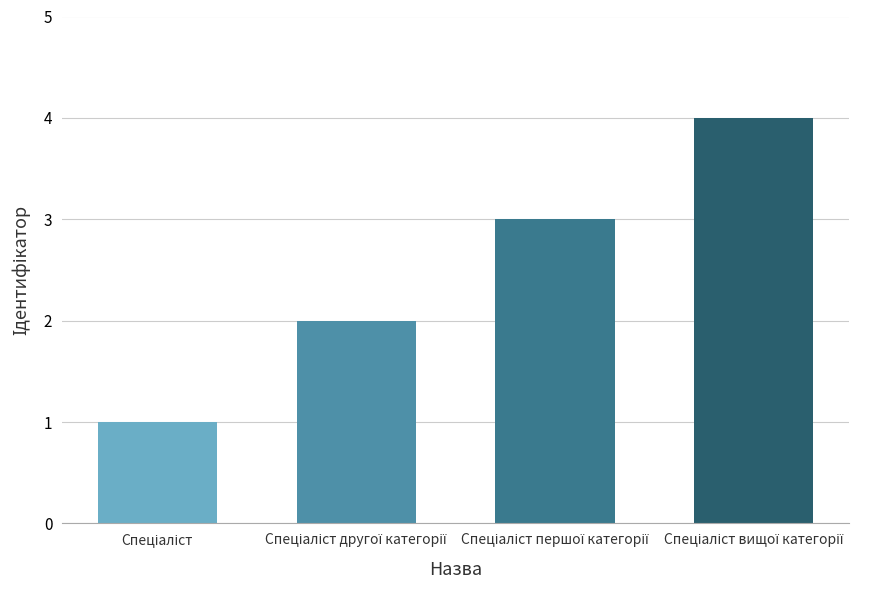

What is the sum of all values?

10